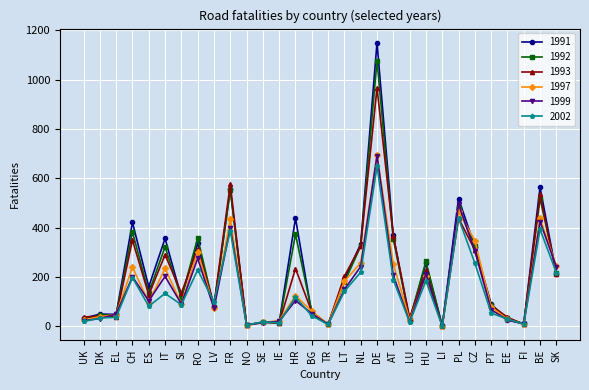

Which category has the highest value in the 1997 series?

DE